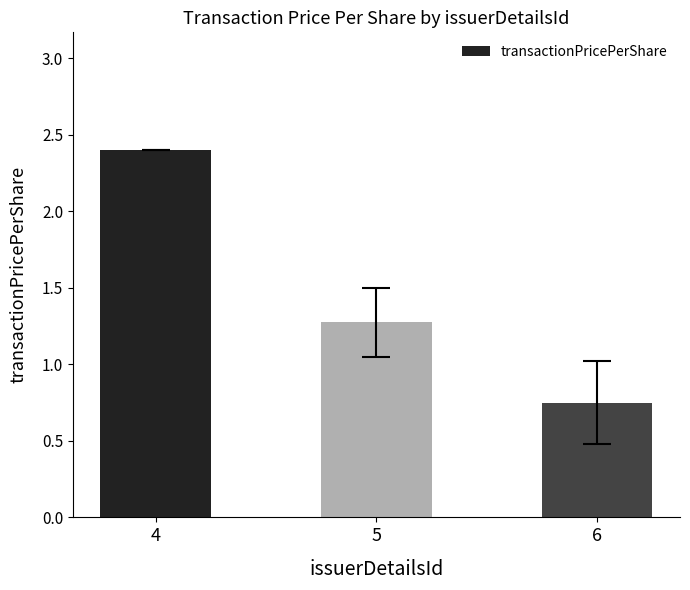

Rank the categories by value from highest to lowest.

4, 5, 6